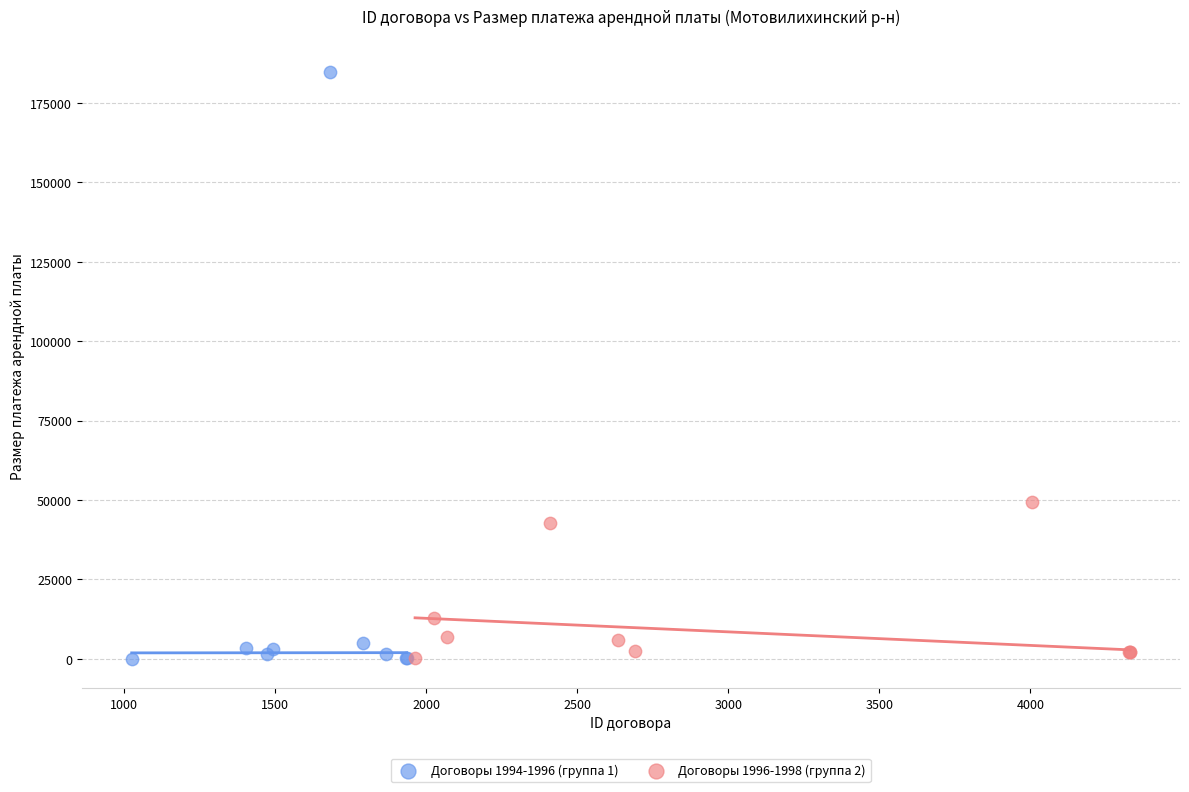

Which series has the widest spread of Y values?

Договоры 1994-1996 (группа 1)